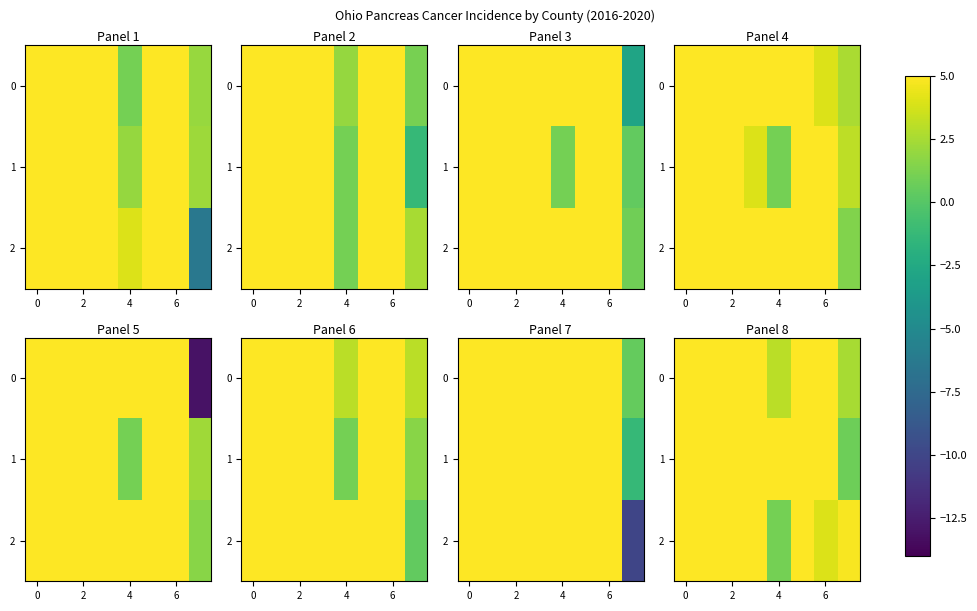

The value of 0 at 6 is 8.9. True or false?

False